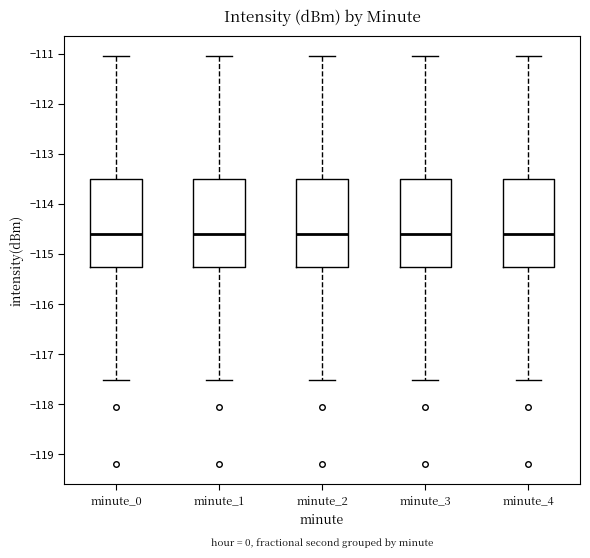

Reading left to right, transcribe this box plot: for each box, give where its median line is, the range the box spans, and where its two whiskers end, as read against the y-axis. The values are not printed on the chart, so give them approximately, as read against the axis.

minute_0: median -114.6, box -115.3 to -113.5, whiskers -117.5 to -111.0
minute_1: median -114.6, box -115.3 to -113.5, whiskers -117.5 to -111.0
minute_2: median -114.6, box -115.3 to -113.5, whiskers -117.5 to -111.0
minute_3: median -114.6, box -115.3 to -113.5, whiskers -117.5 to -111.0
minute_4: median -114.6, box -115.3 to -113.5, whiskers -117.5 to -111.0